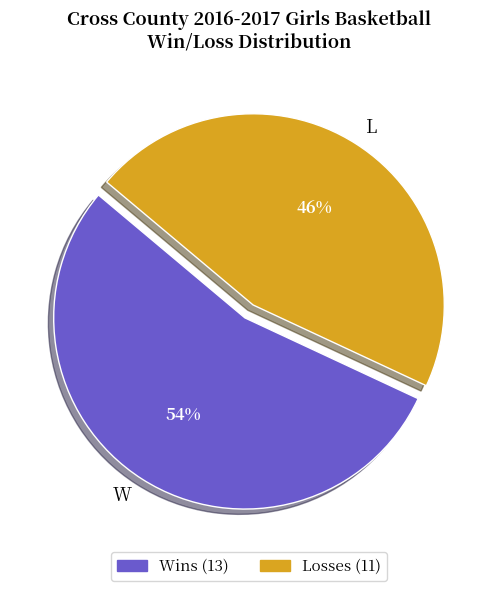

To the nearest percent, what portion does W represent?

54%